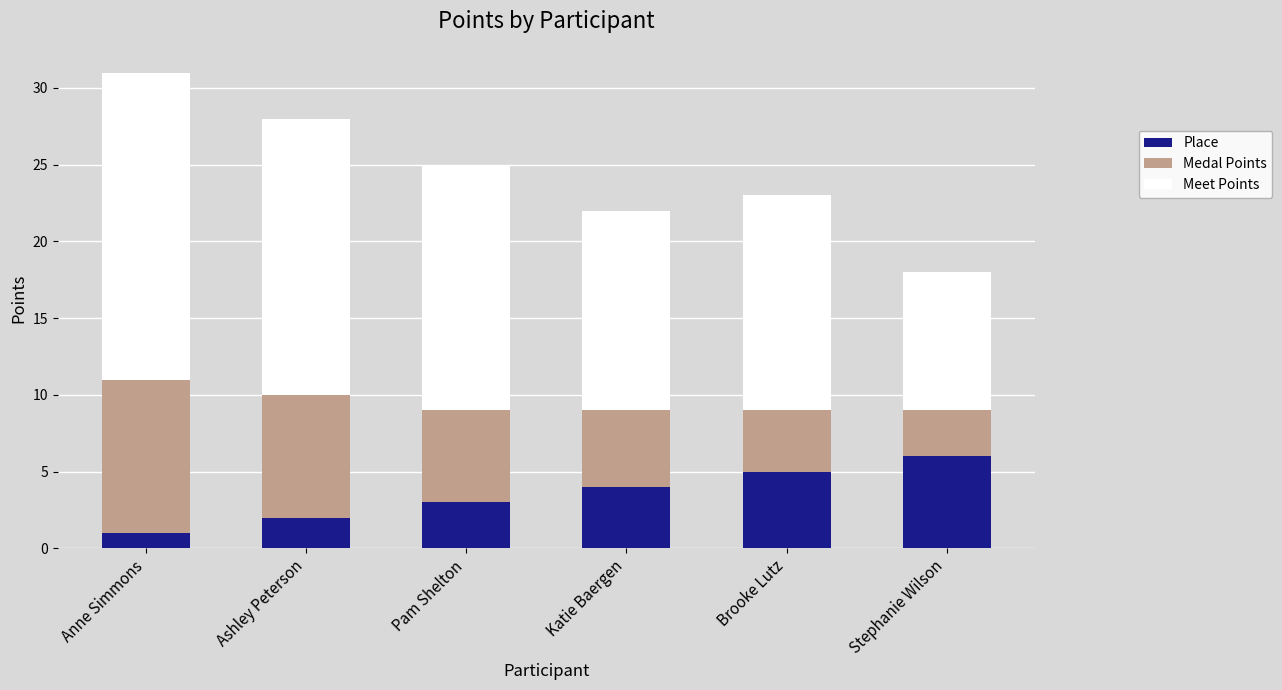

The Place series shows 4 at Katie Baergen. True or false?

True